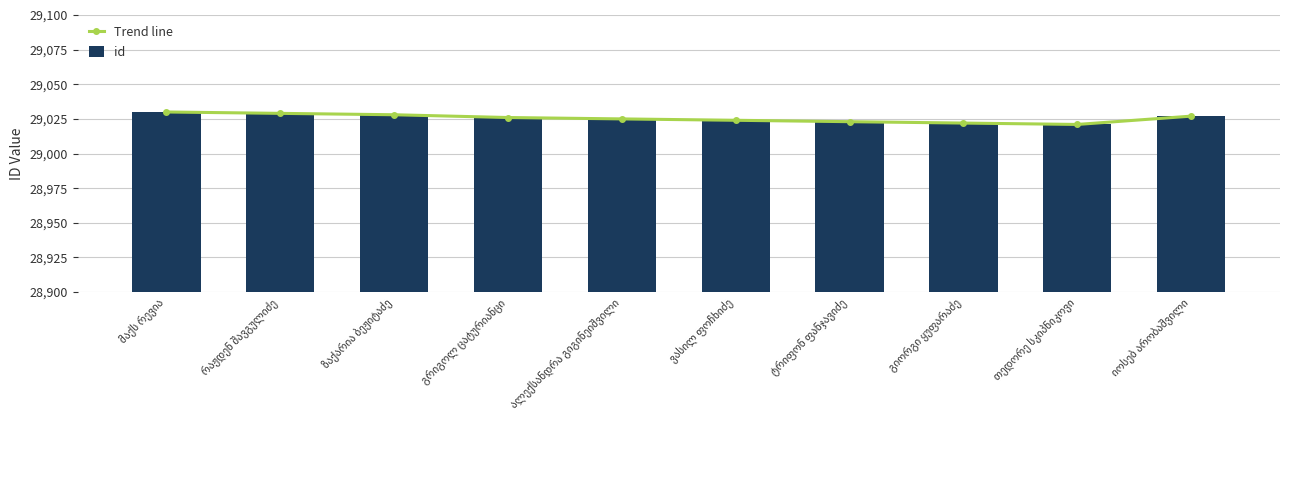

At which category is the sum across all series the highest?

მაქს რევია